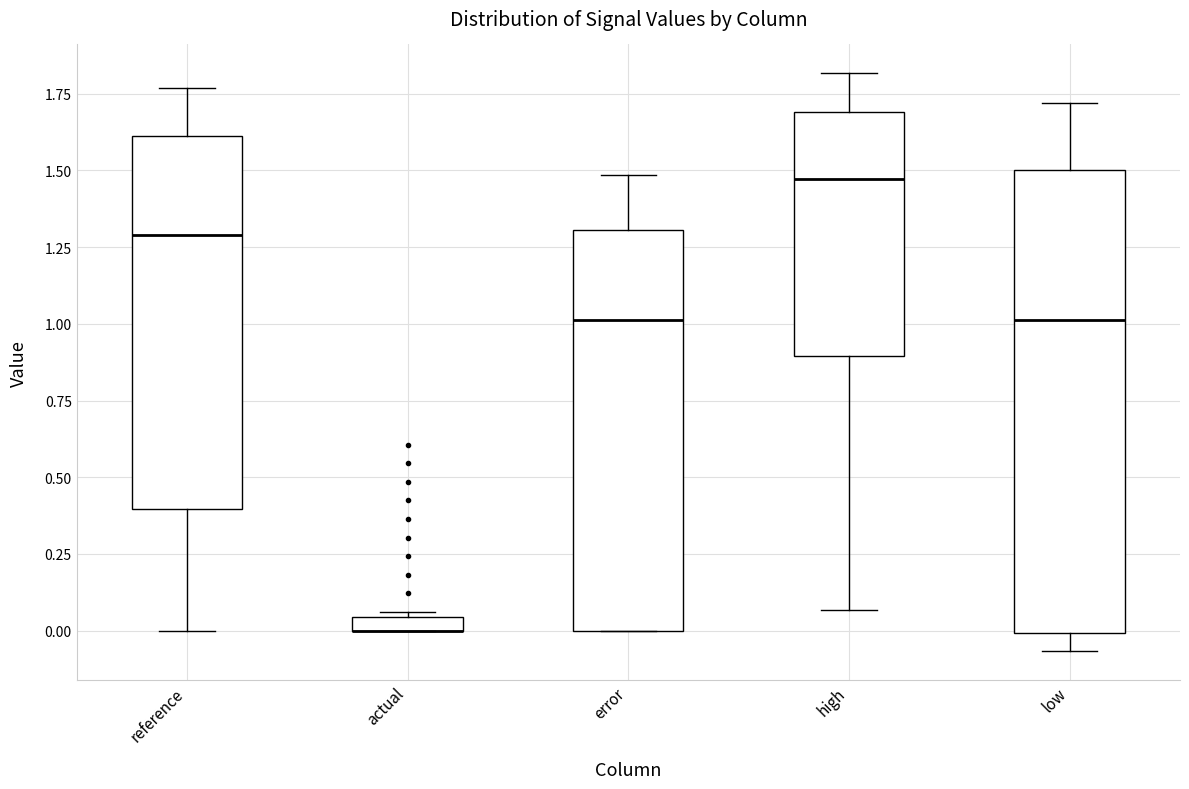

Comparing the boxes themselves (not the whiskers), which one is the tallest?

low